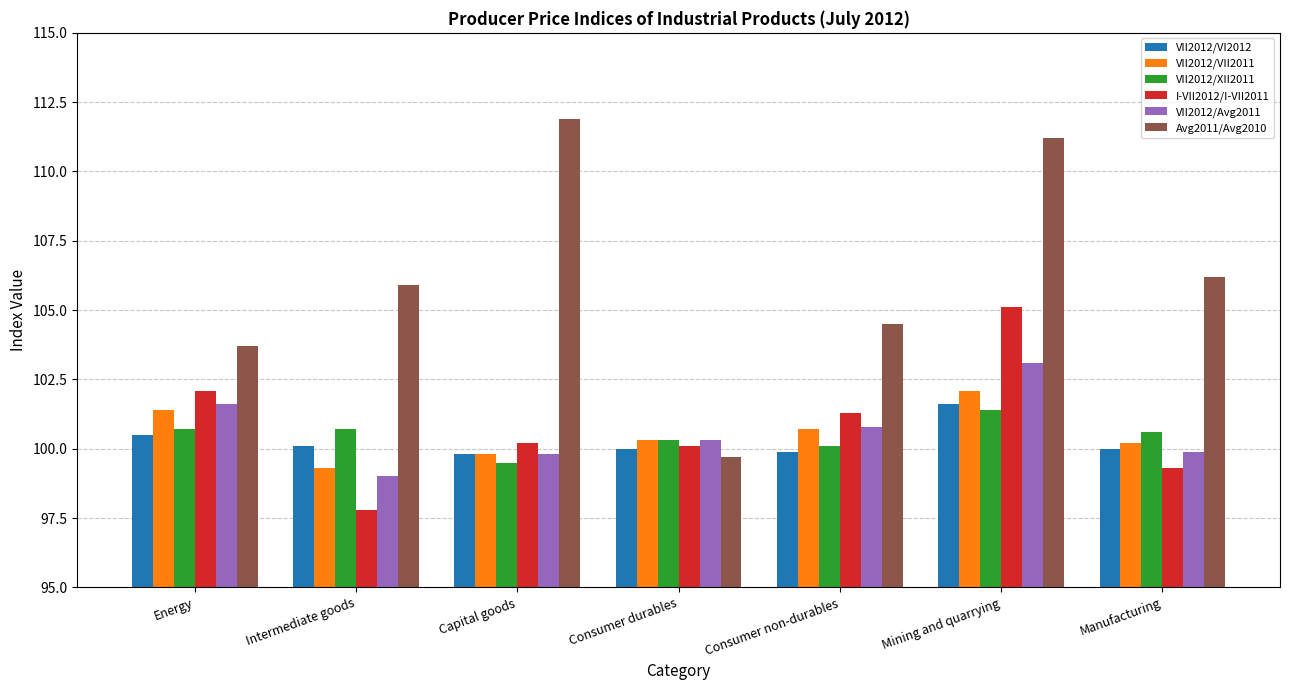

Reading left to right, list all the values displayed in this chart.

VII2012/VI2012: 100.5	100.1	99.8	100.0	99.9	101.6	100.0
VII2012/VII2011: 101.4	99.3	99.8	100.3	100.7	102.1	100.2
VII2012/XII2011: 100.7	100.7	99.5	100.3	100.1	101.4	100.6
I-VII2012/I-VII2011: 102.1	97.8	100.2	100.1	101.3	105.1	99.3
VII2012/Avg2011: 101.6	99.0	99.8	100.3	100.8	103.1	99.9
Avg2011/Avg2010: 103.7	105.9	111.9	99.7	104.5	111.2	106.2